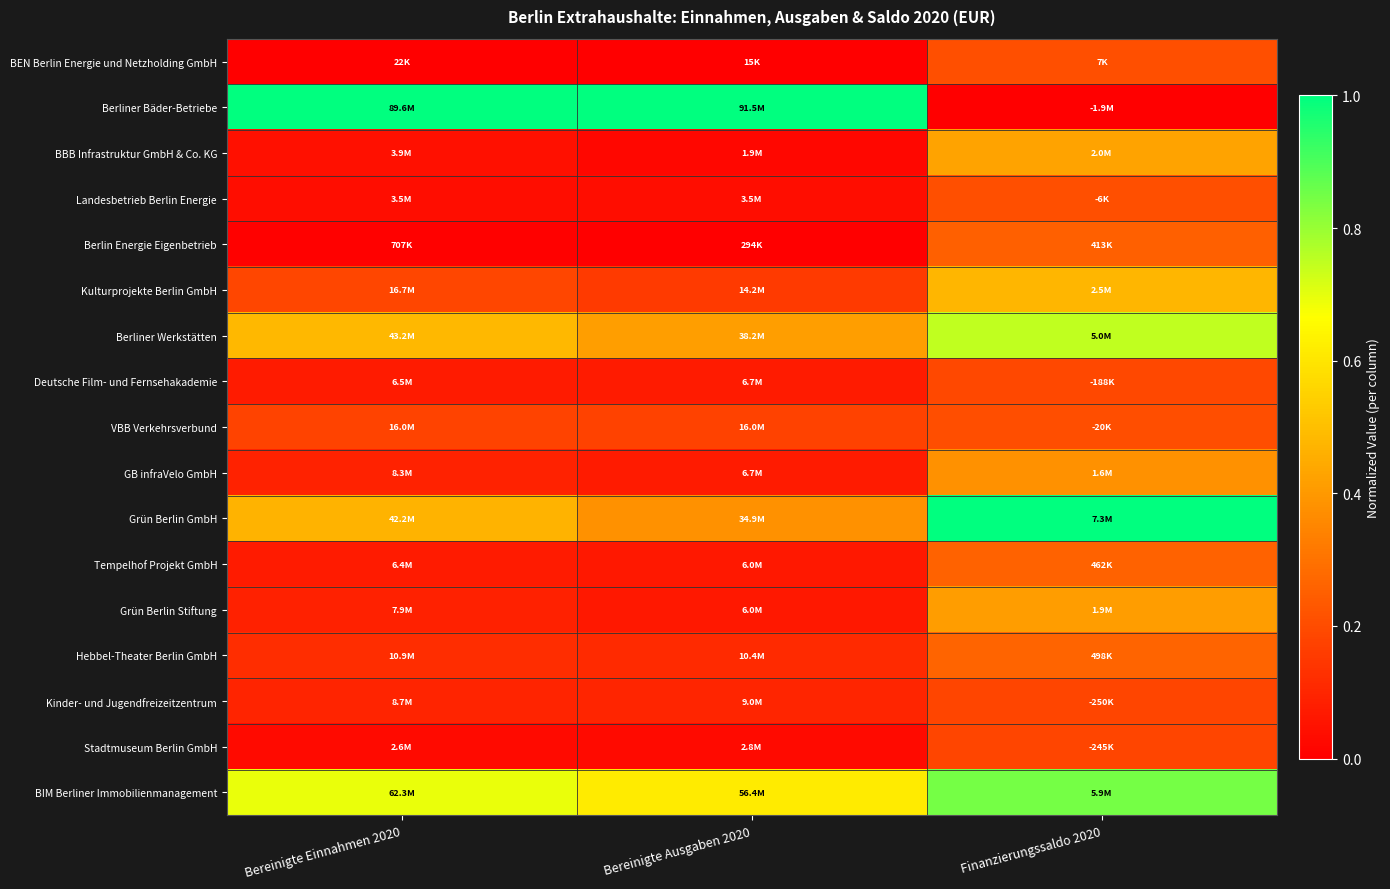

Count the number of data series in this chart.

17